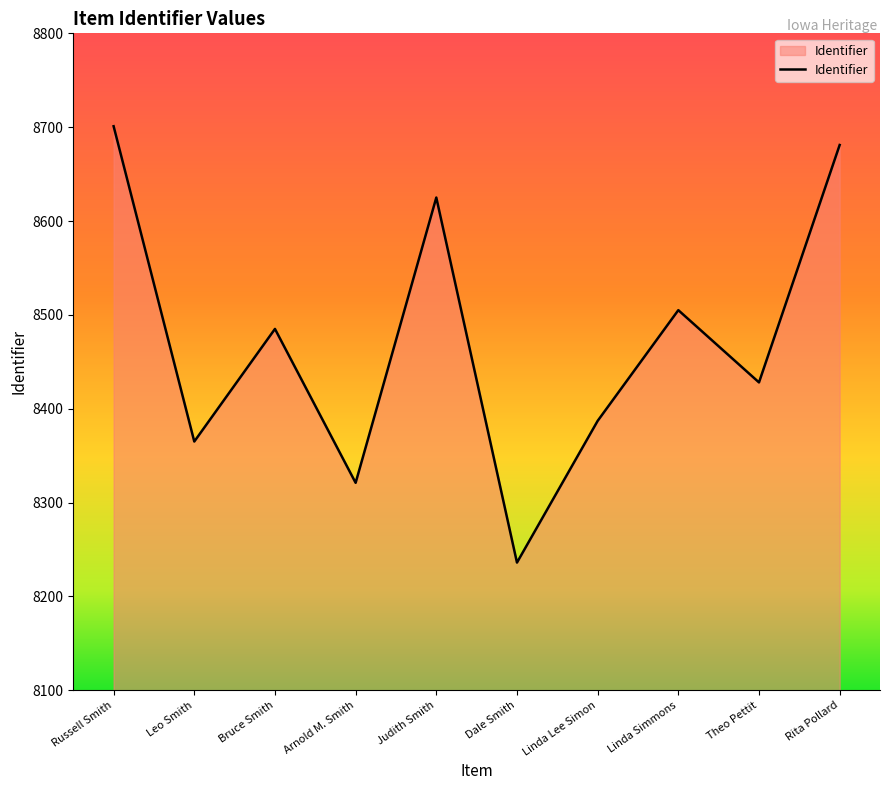

Reading left to right, extract all data points from this chart.

Russell Smith=8701	Leo Smith=8365	Bruce Smith=8485	Arnold M. Smith=8321	Judith Smith=8625	Dale Smith=8236	Linda Lee Simon=8387	Linda Simmons=8505	Theo Pettit=8428	Rita Pollard=8681